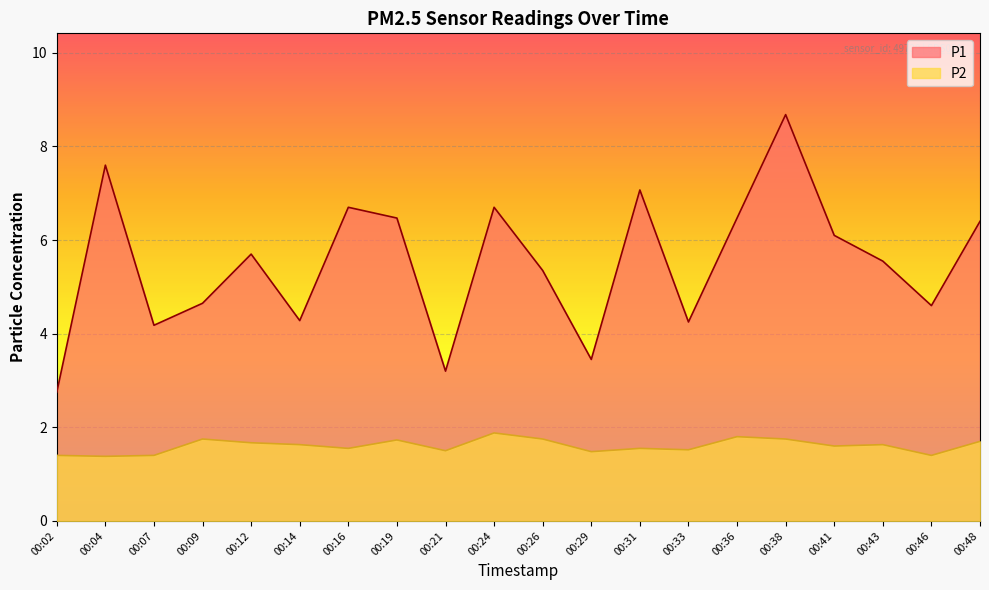

True or false: P2 and P1 cross at least once.

False